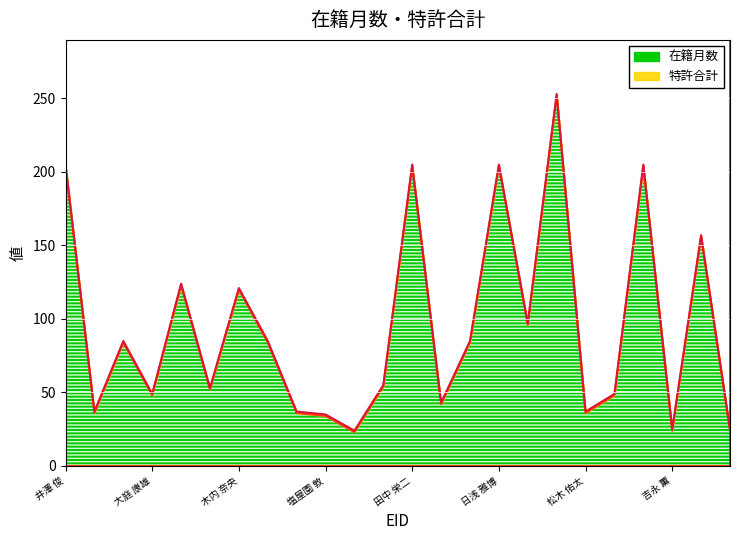

Does the chart display data point markers on the line(s)?

No